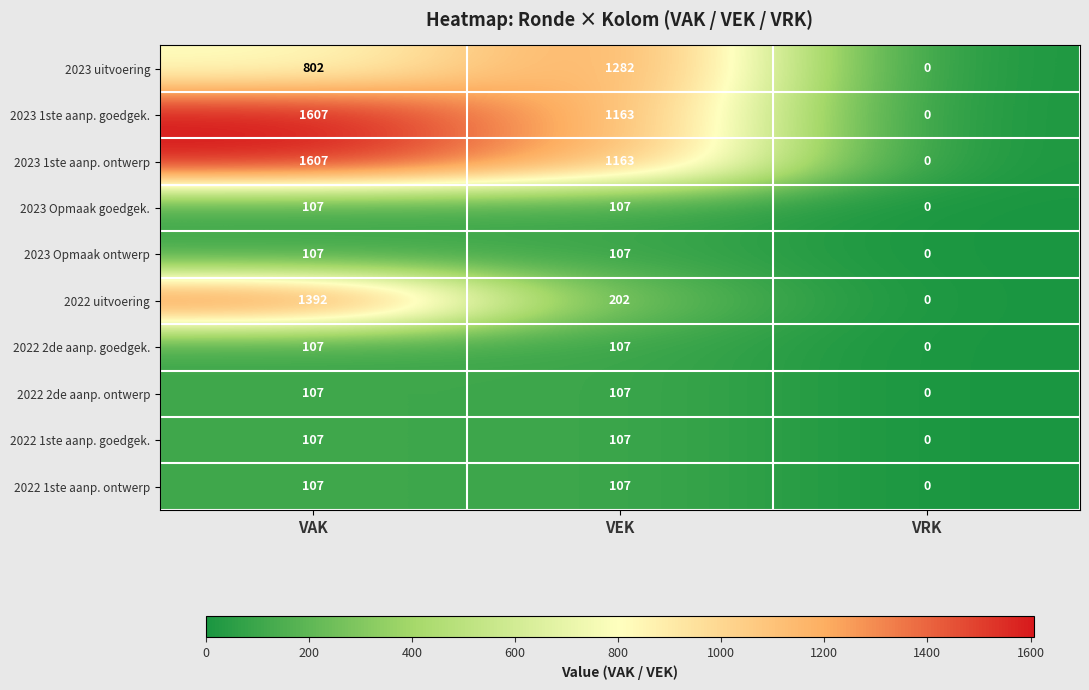

At which category is the sum across all series the highest?

VAK